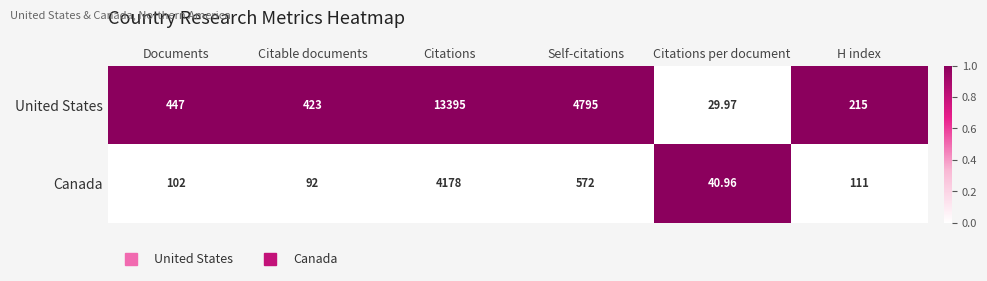

List the series in order of their overall mean, lowest first.

Canada, United States